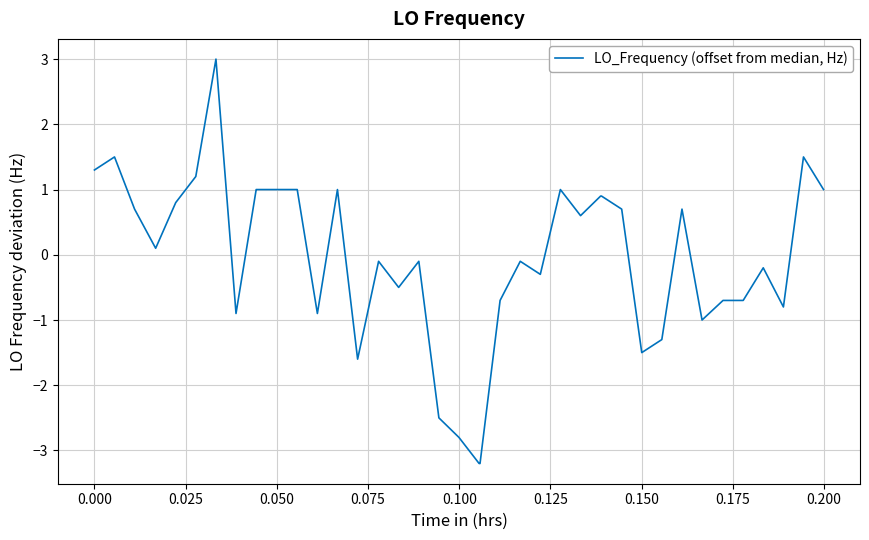

What is the difference between the maximum and second lowest values?

6.2